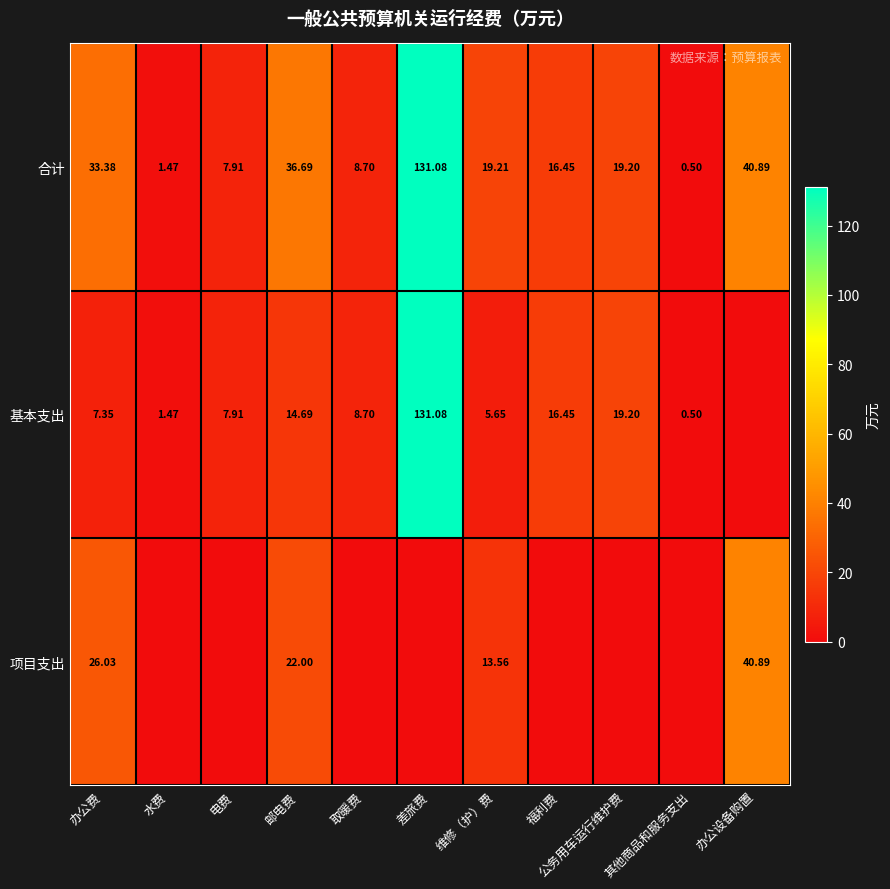

At which label does 合计 first exceed 19?

办公费